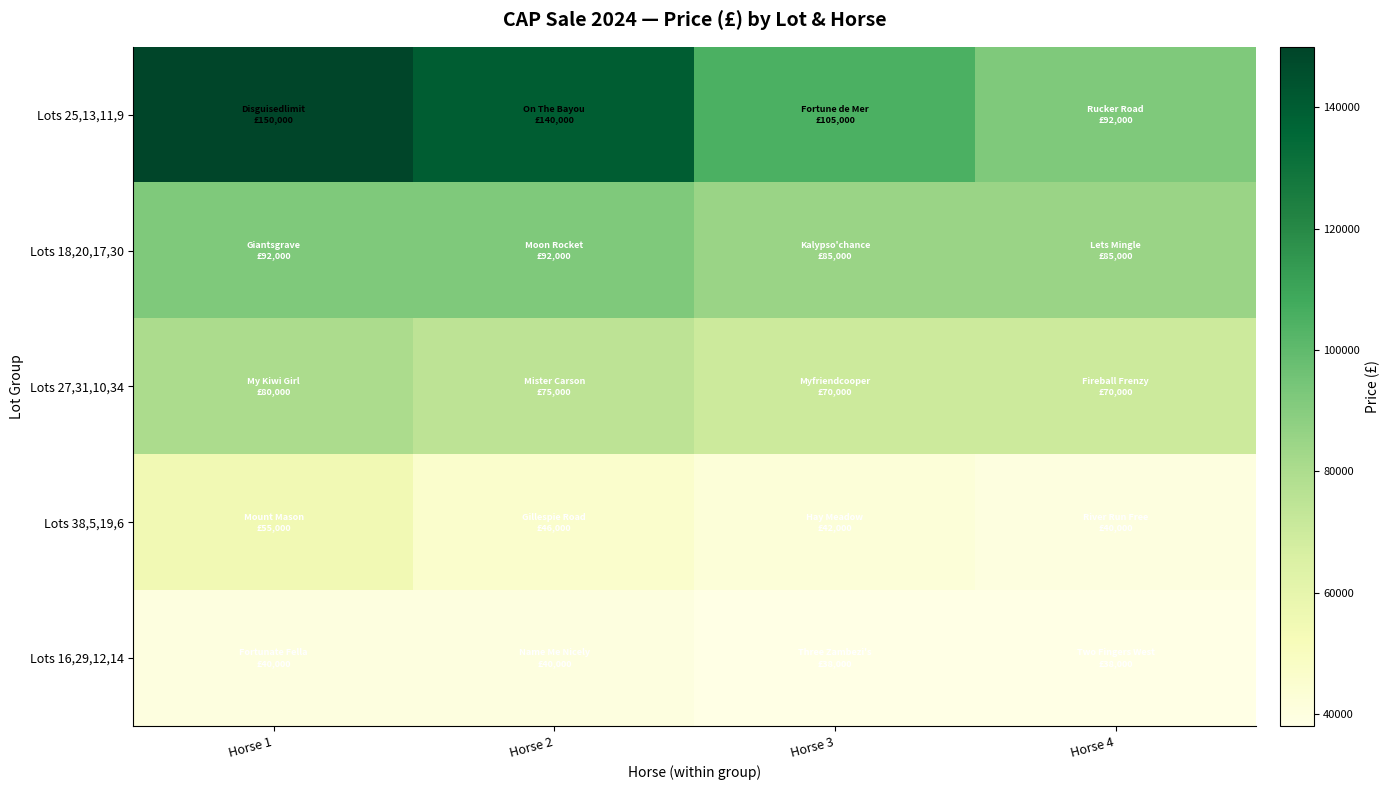

Rank the series by their maximum value, from lowest to highest.

Lots 16,29,12,14, Lots 38,5,19,6, Lots 27,31,10,34, Lots 18,20,17,30, Lots 25,13,11,9